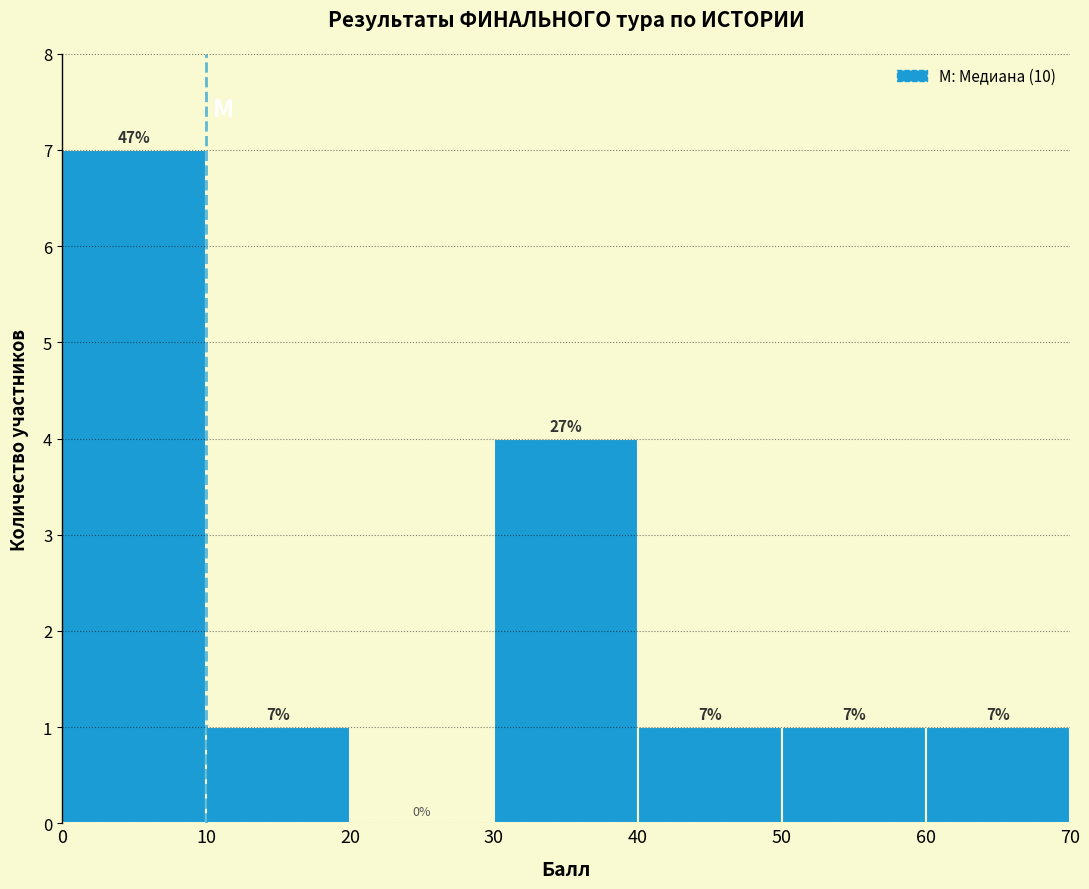

Over which range of the x-axis is the bar tallest?

0 to 10